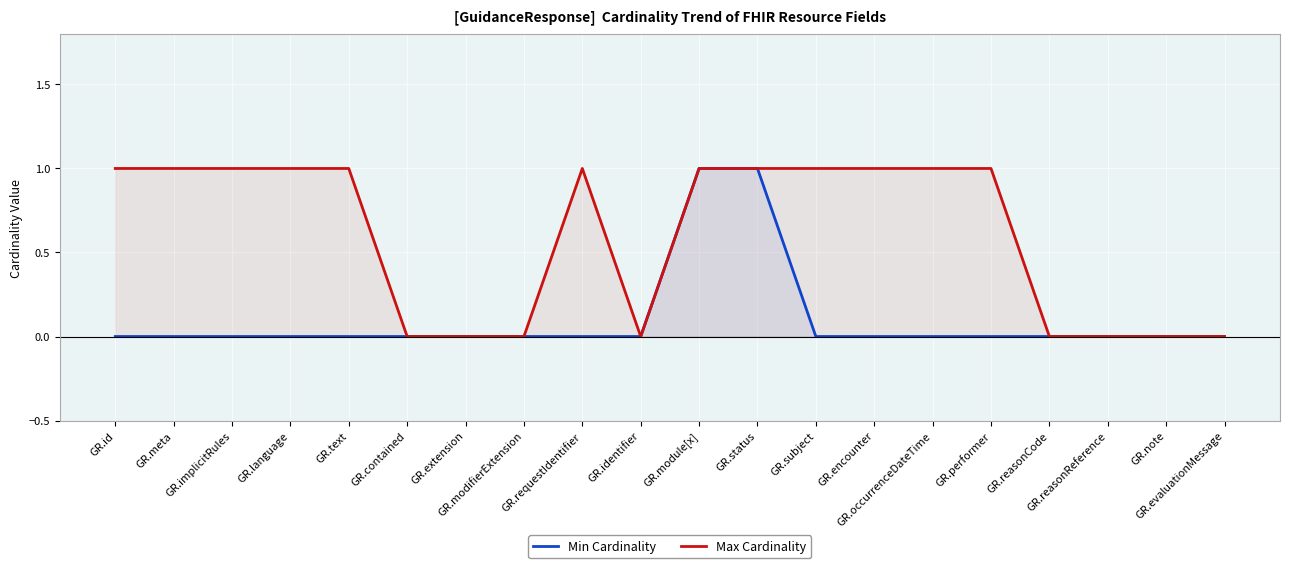

True or false: Max Cardinality has a value of 1 at GR.performer.

False